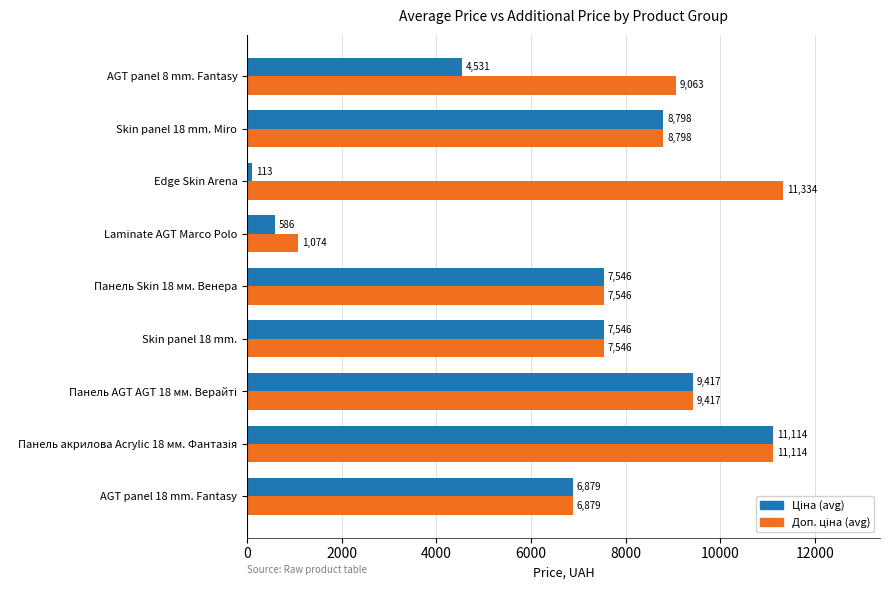

What is the minimum value shown in the chart?

113.3